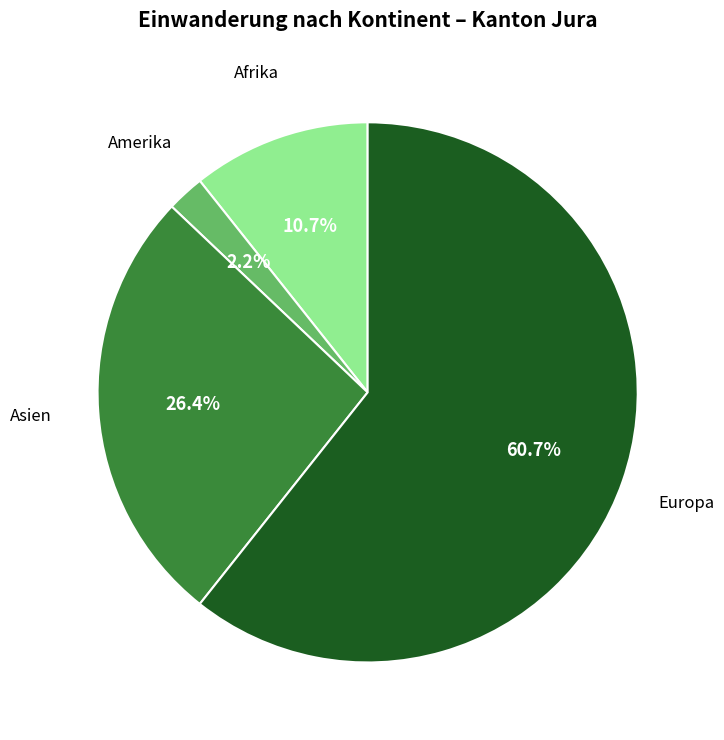

Does any single category account for the majority?

Yes